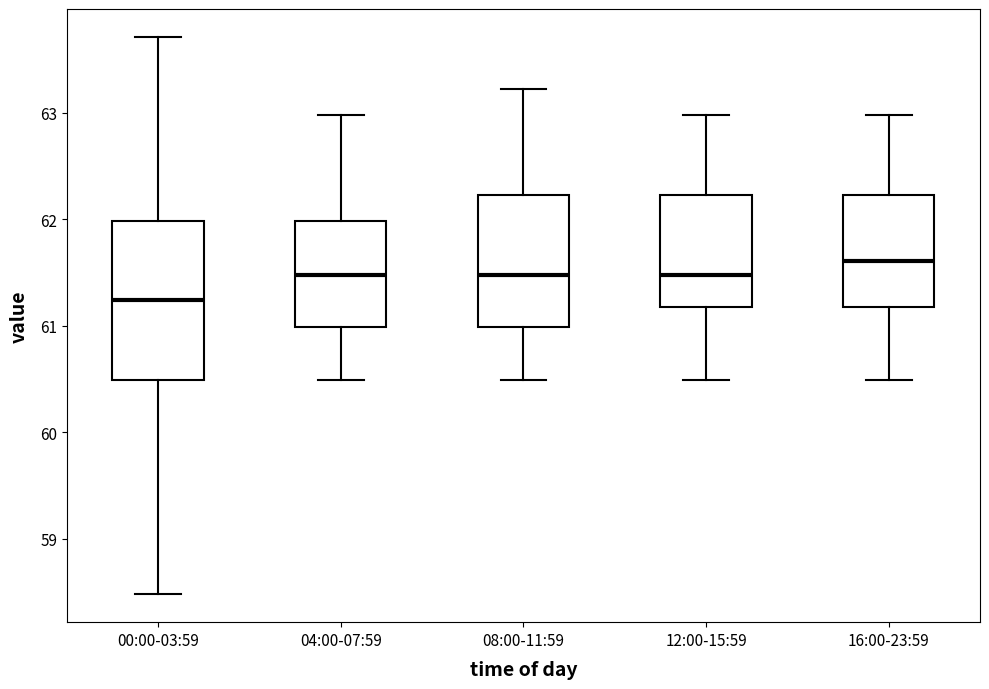

Where is the lower edge of the box for 16:00-23:59 on the y-axis? The values are not printed on the chart, so give them approximately, as read against the axis.

61.2